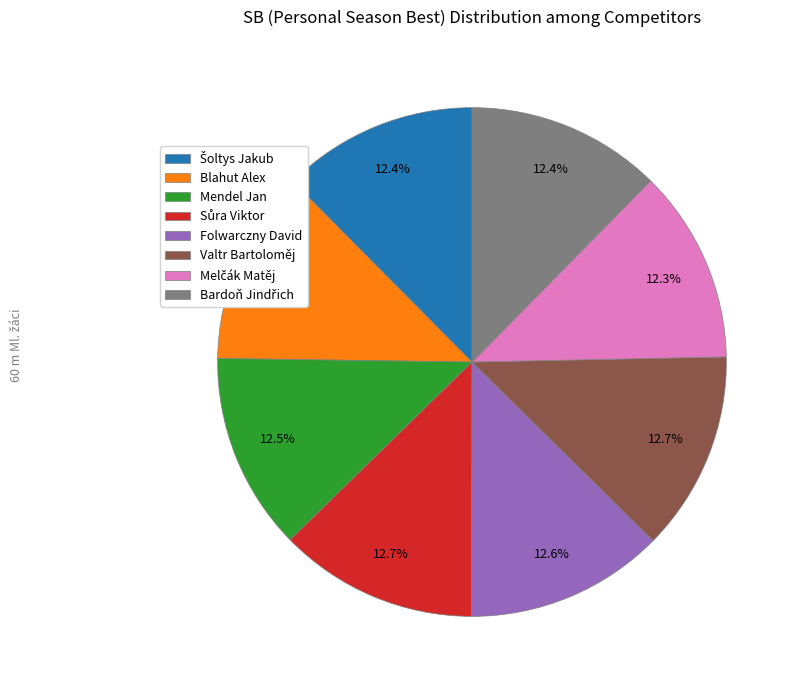

What portion of the pie excludes Valtr Bartoloměj?

87.3%